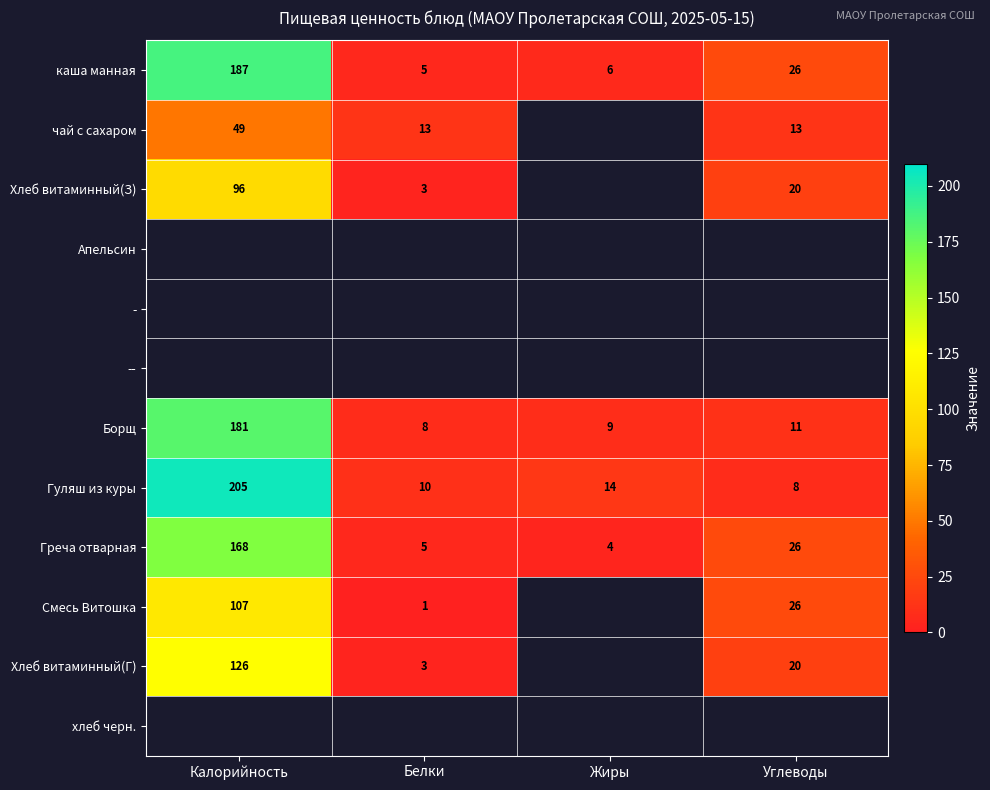

The value of каша манная at Калорийность is 90. True or false?

False